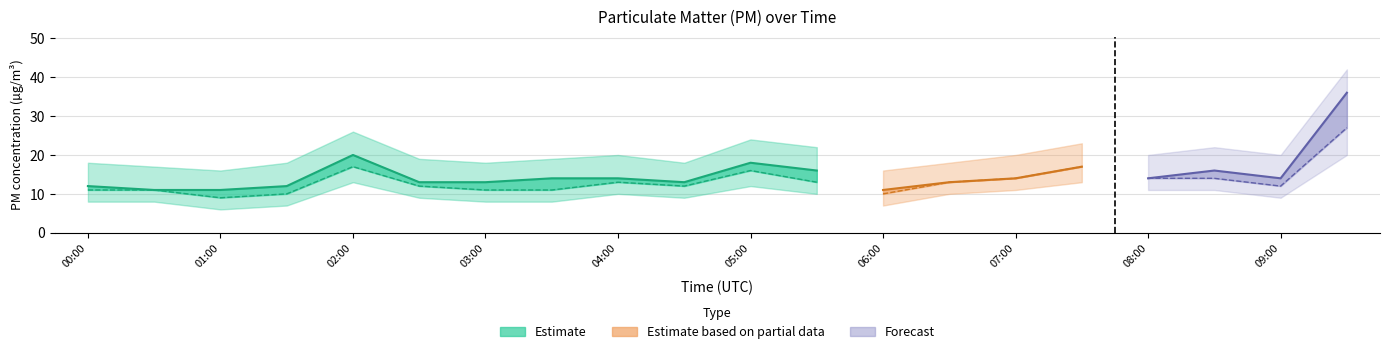

What is the highest value of the P1 series?

36